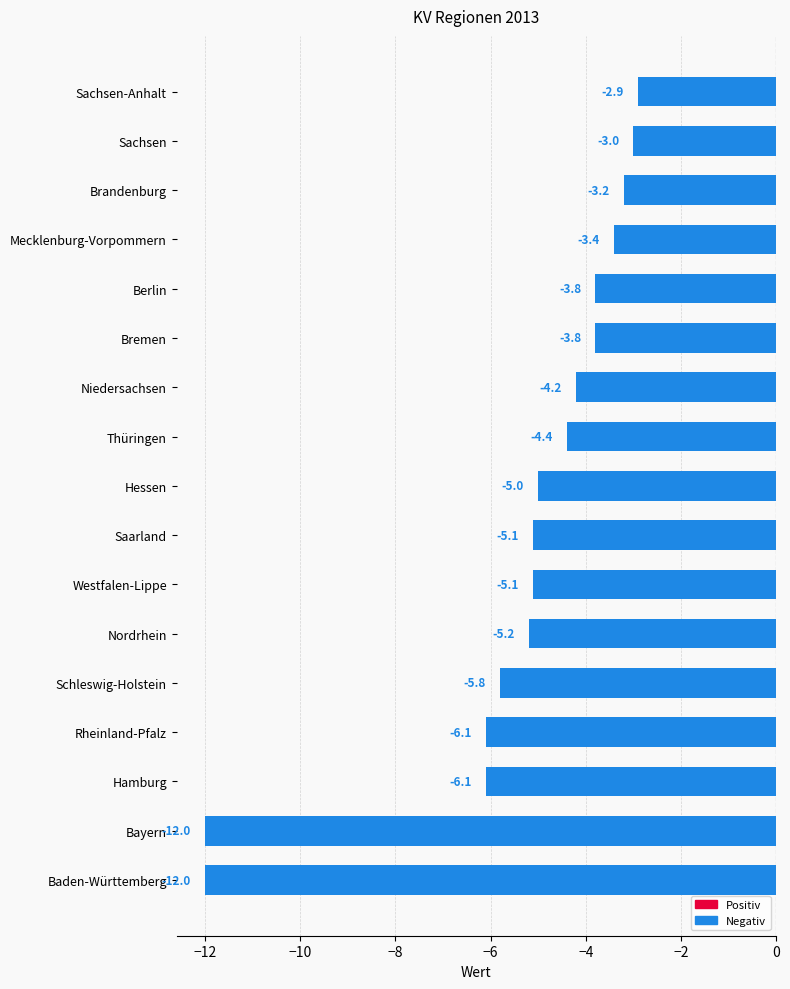

Which has a higher value, Mecklenburg-Vorpommern or Sachsen-Anhalt?

Sachsen-Anhalt